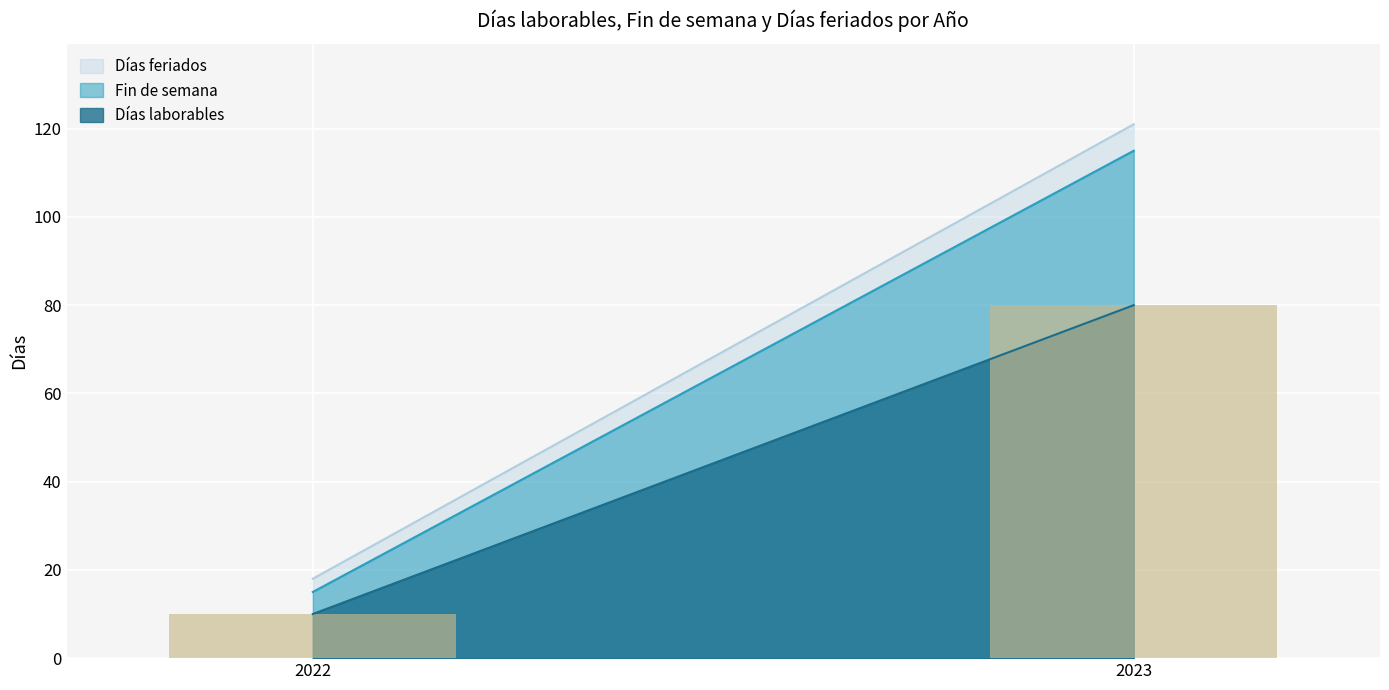

Between 2022 and 2023, which series saw the biggest shift?

Días laborables